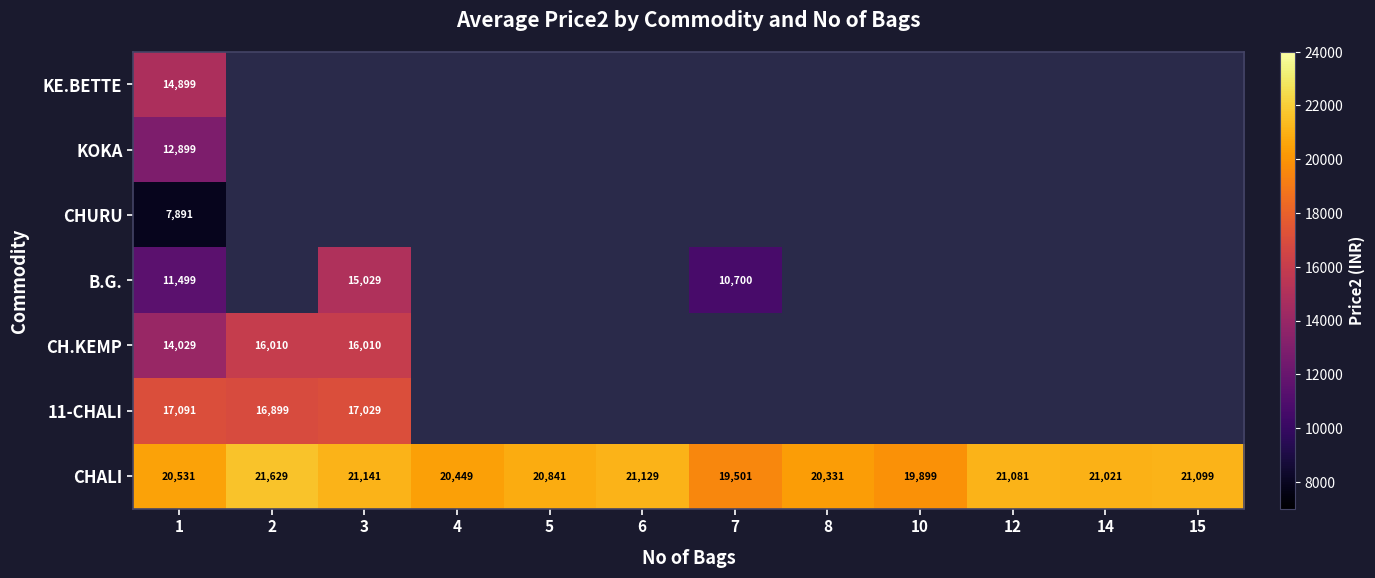

The value of 11-CHALI at 1 is 4227. True or false?

False